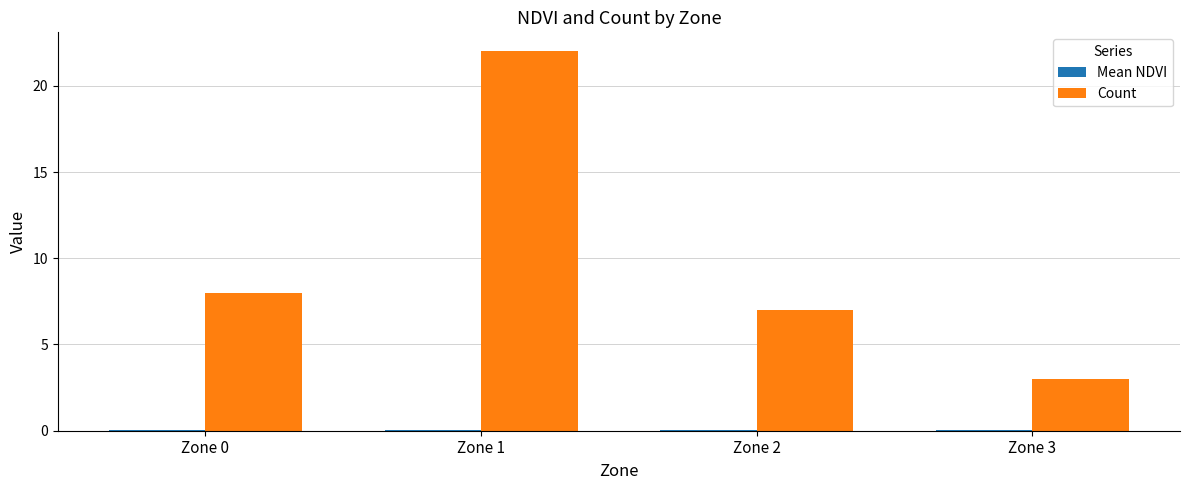

What is the greatest value displayed?

22.0